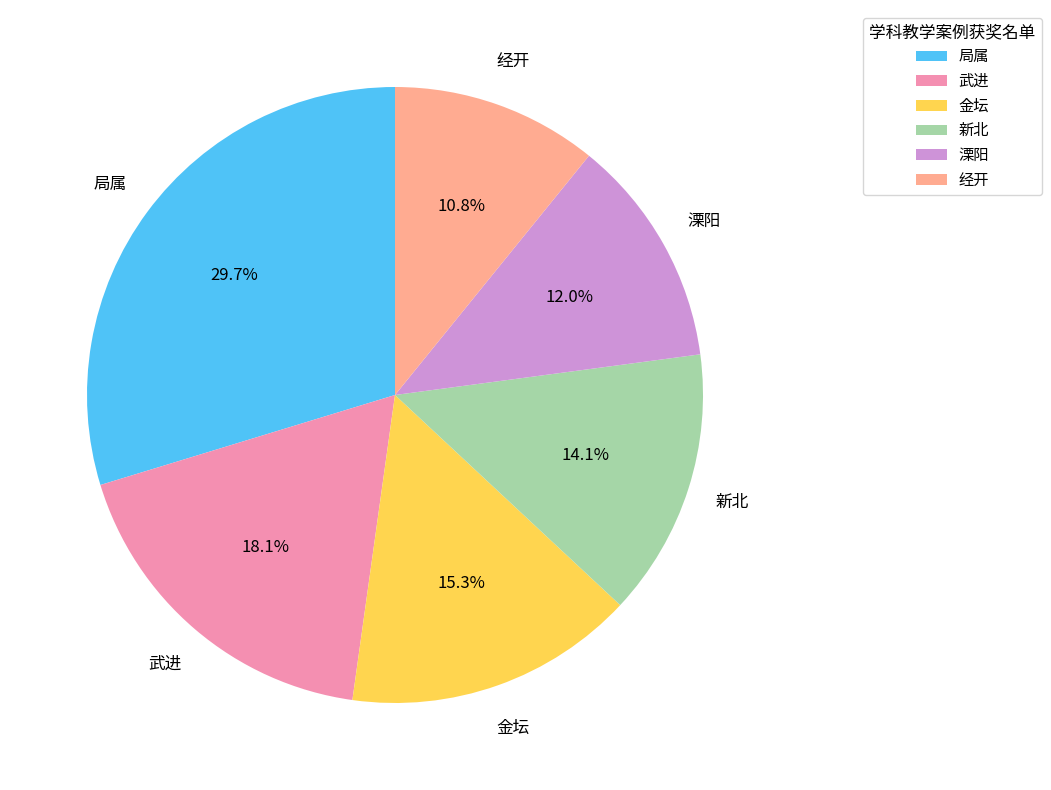

How many slices are in this pie chart?

6